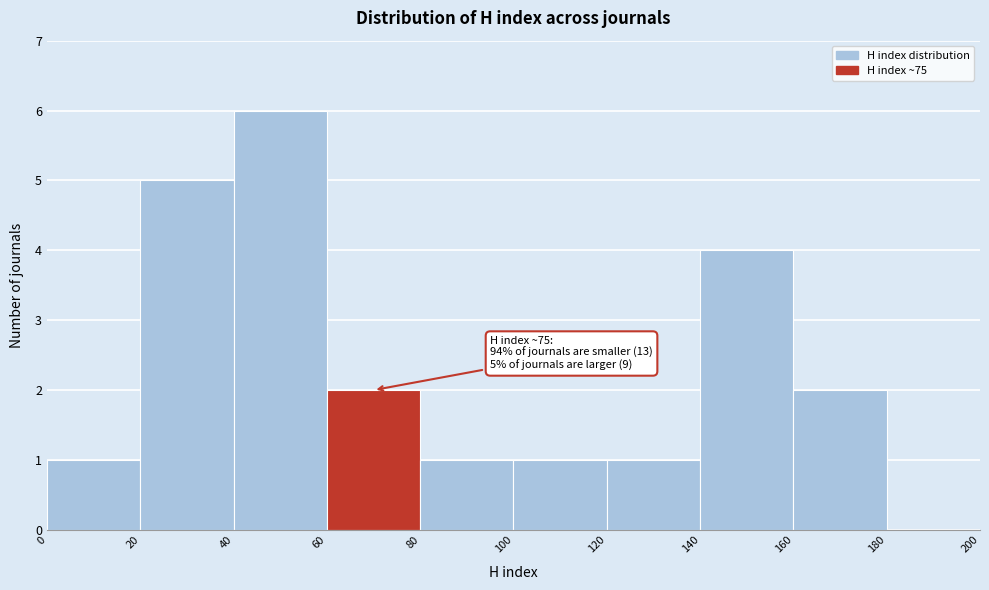

Over which range of the x-axis is the bar tallest?

40 to 60